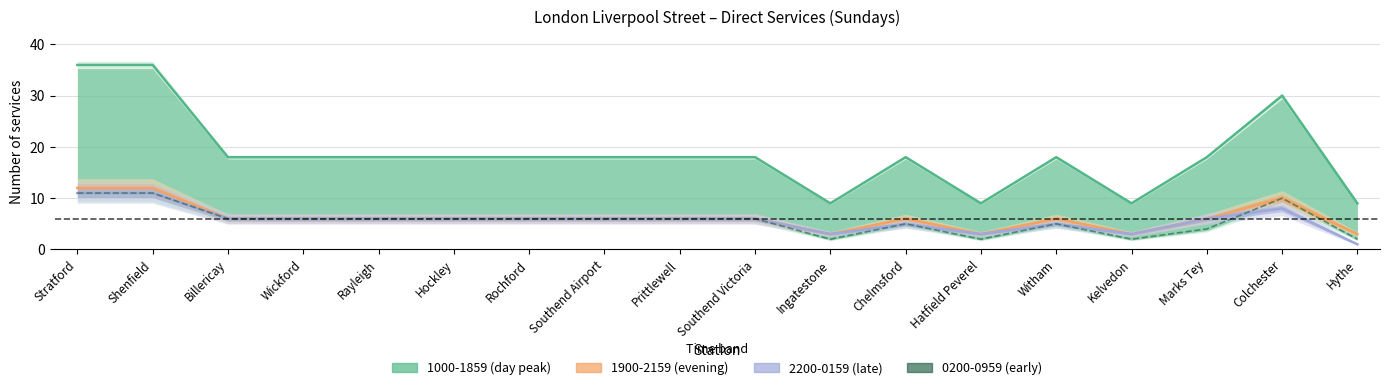

Reading left to right, transcribe all the data shown in this chart.

Stratford=11	Shenfield=11	Billericay=6	Wickford=6	Rayleigh=6	Hockley=6	Rochford=6	Southend Airport=6	Prittlewell=6	Southend Victoria=6	Ingatestone=2	Chelmsford=5	Hatfield Peverel=2	Witham=5	Kelvedon=2	Marks Tey=4	Colchester=10	Hythe=2